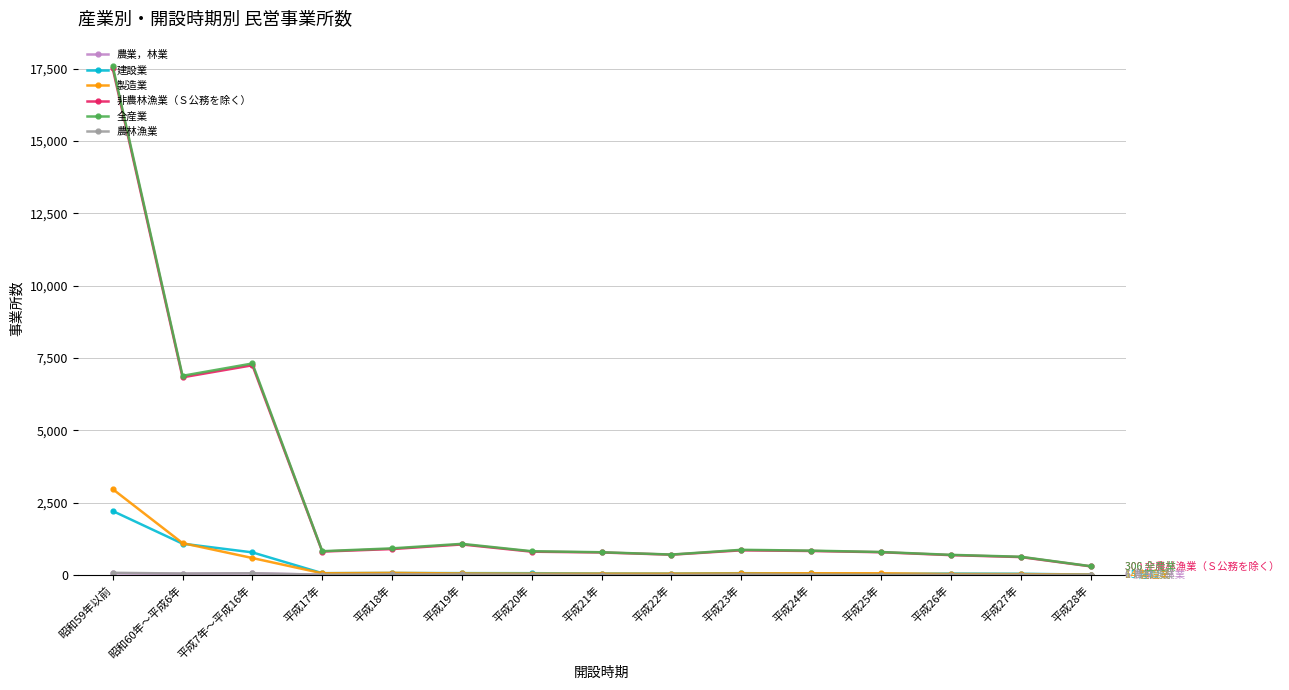

What is the lowest value of the 製造業 series?

14